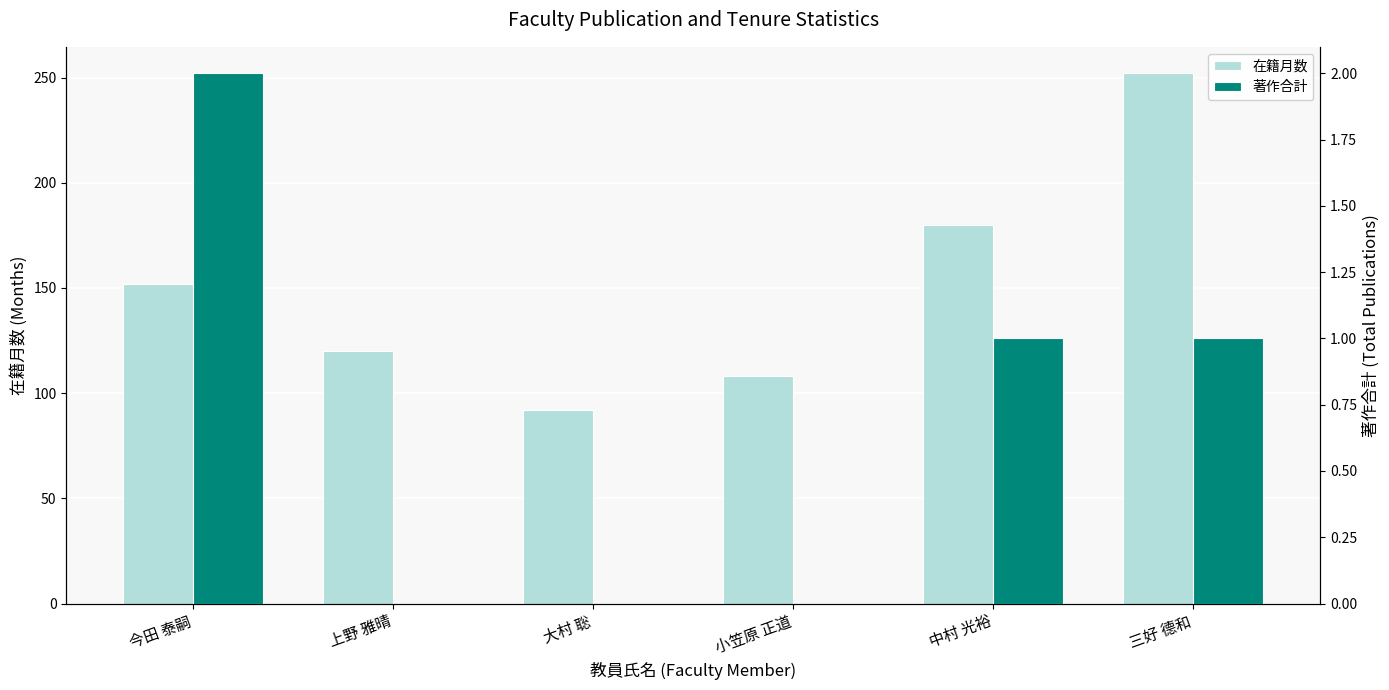

How many categories are shown in the chart?

6